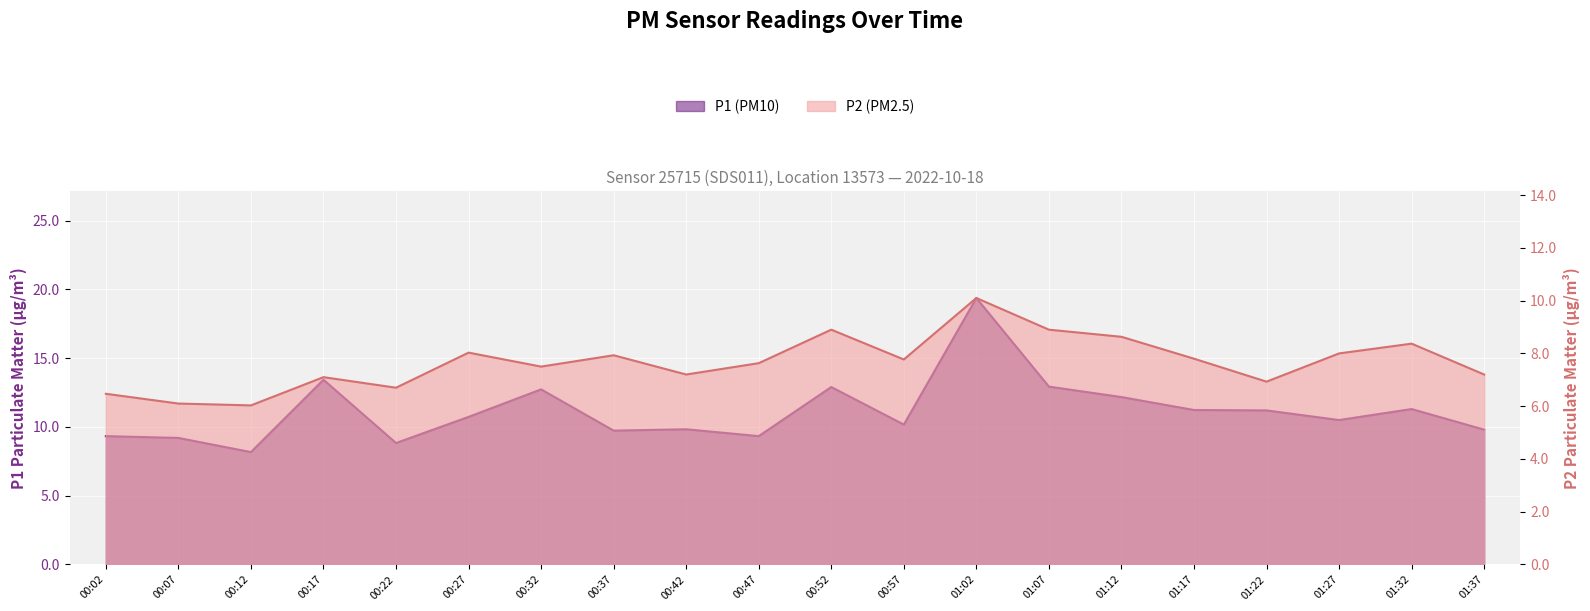

How many lines are shown in the chart?

2